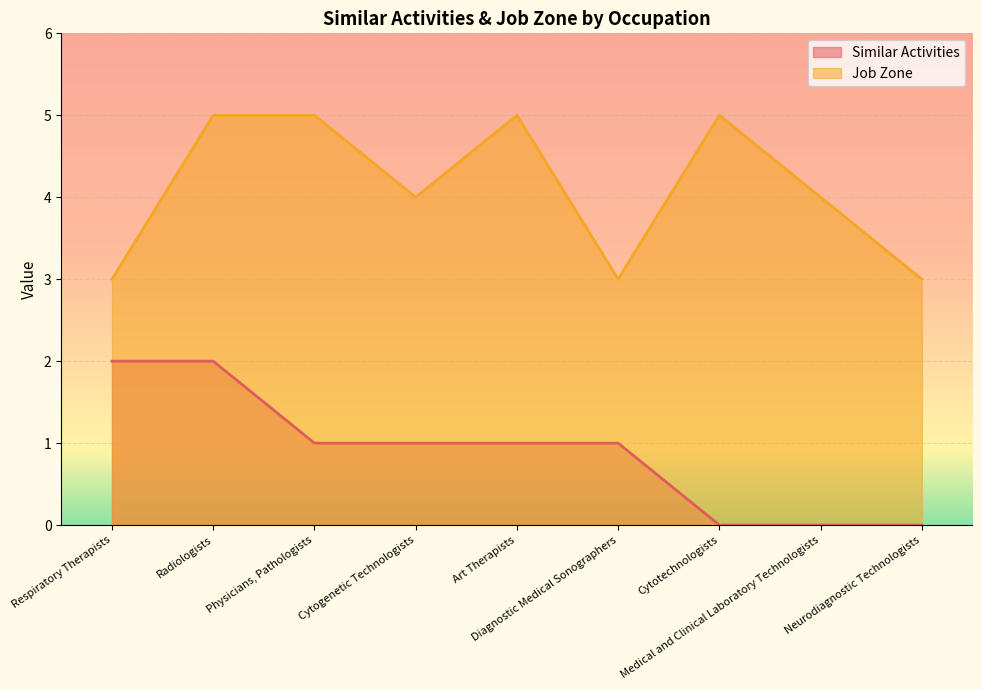

Which label corresponds to the largest value in the chart?

Radiologists